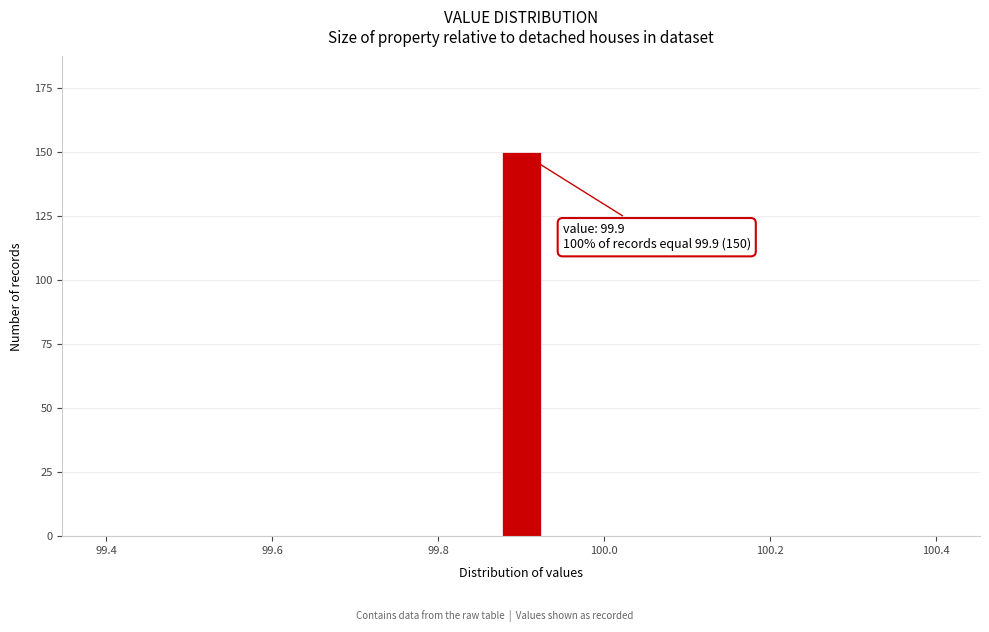

Around what value on the x-axis is the tallest bar? Give the approximate position of its centre, as read against the axis.

99.90